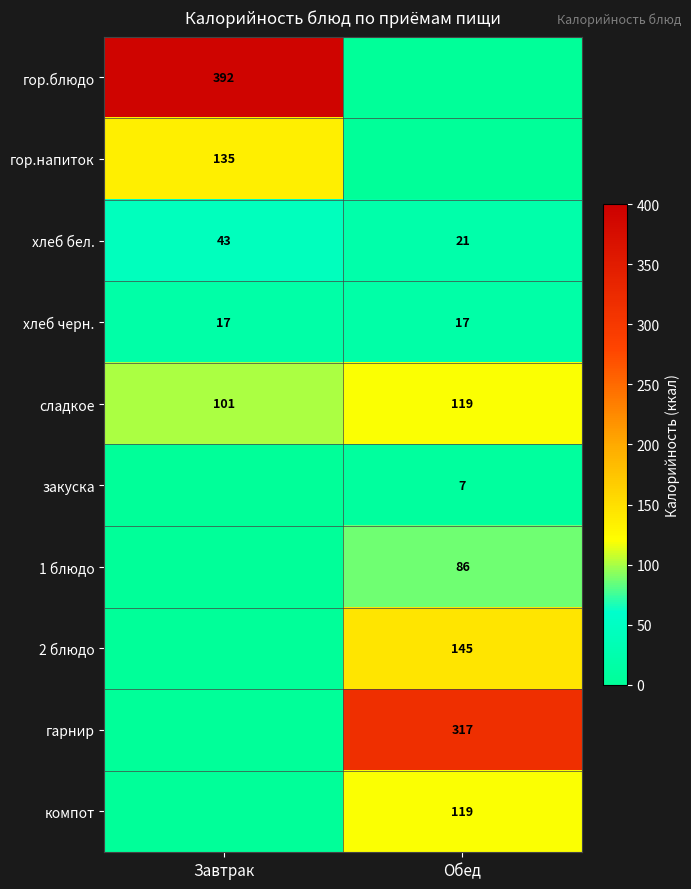

Which has a higher value, Завтрак or Обед?

Завтрак